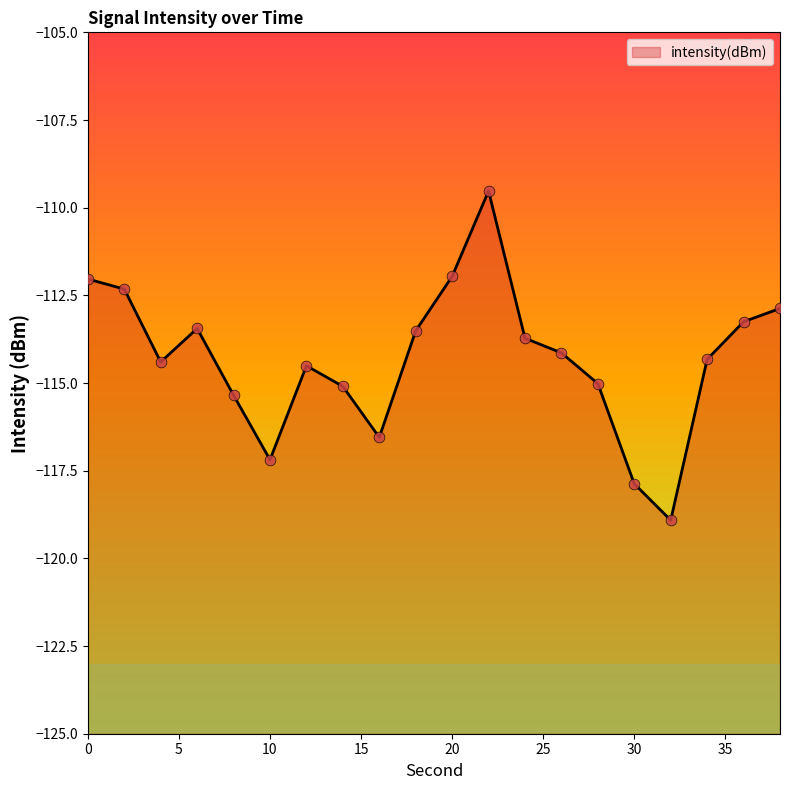

What is the change in value from 18 to 22?

+4.0